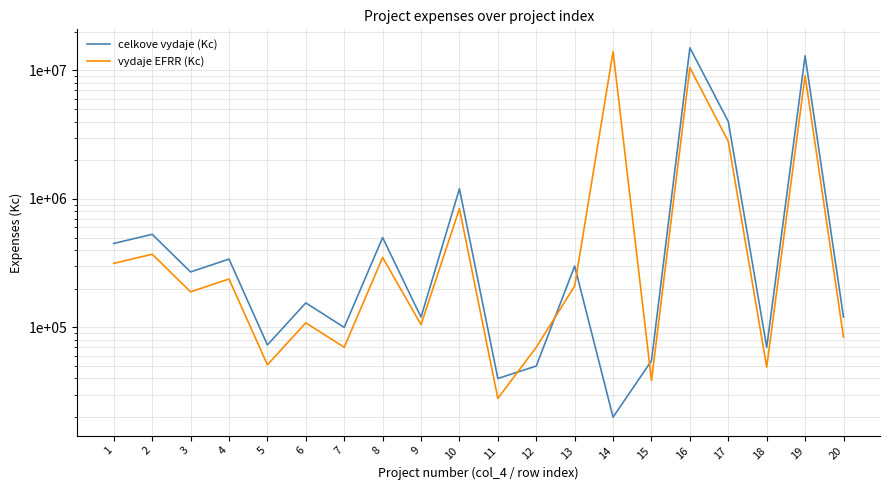

What is the difference between the celkove vydaje (Kc) values at 18 and 10?

1130000